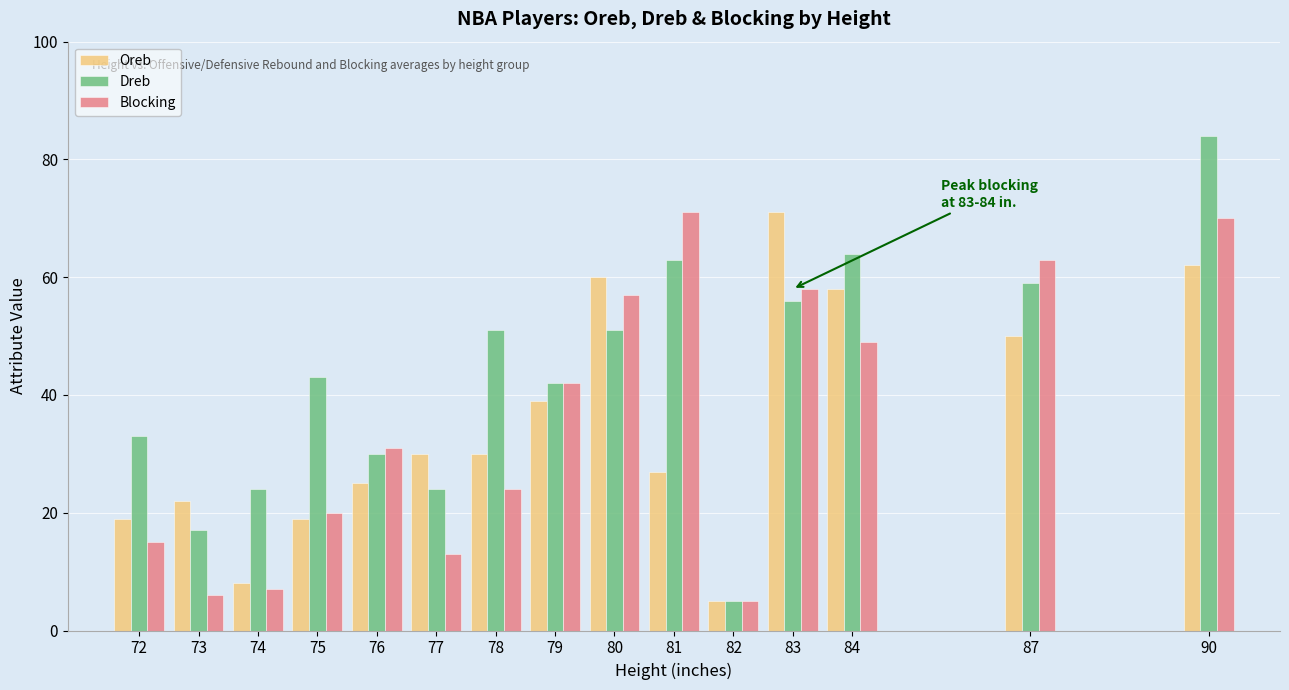

Where is Oreb nearest to the value 38?

79